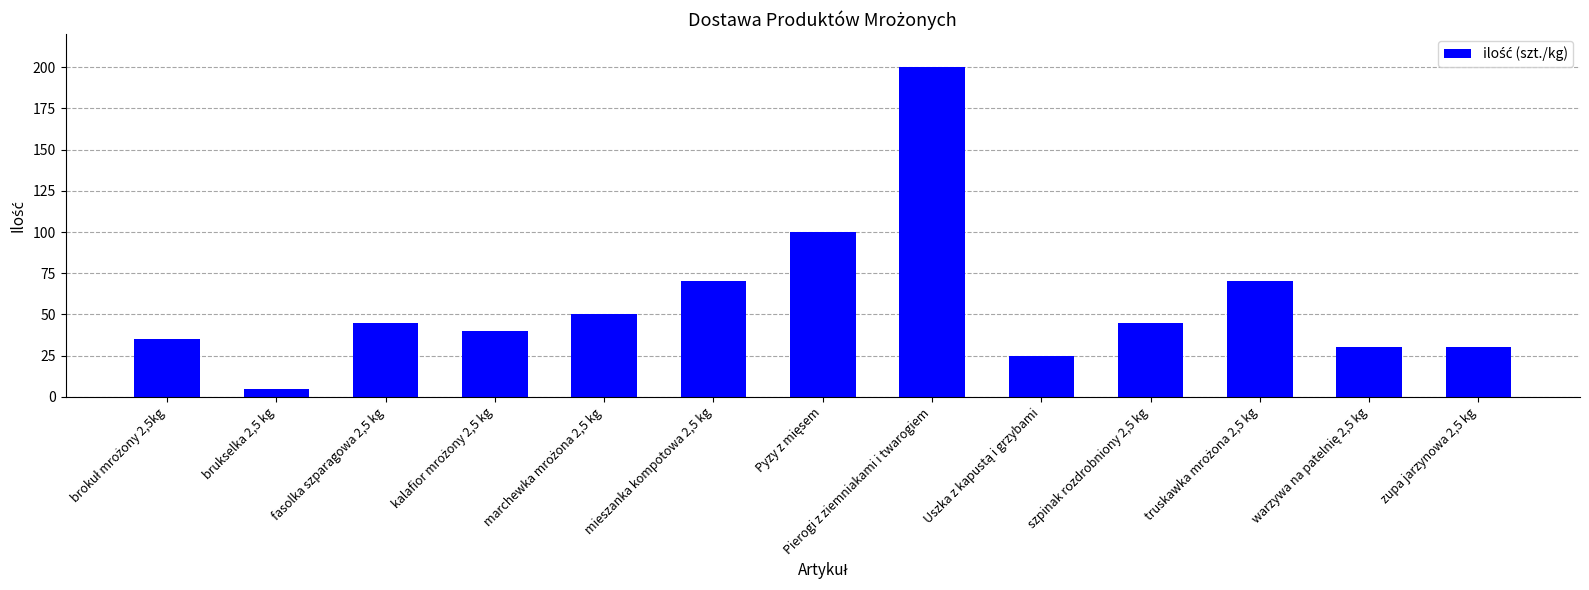

What is the greatest value displayed?

200